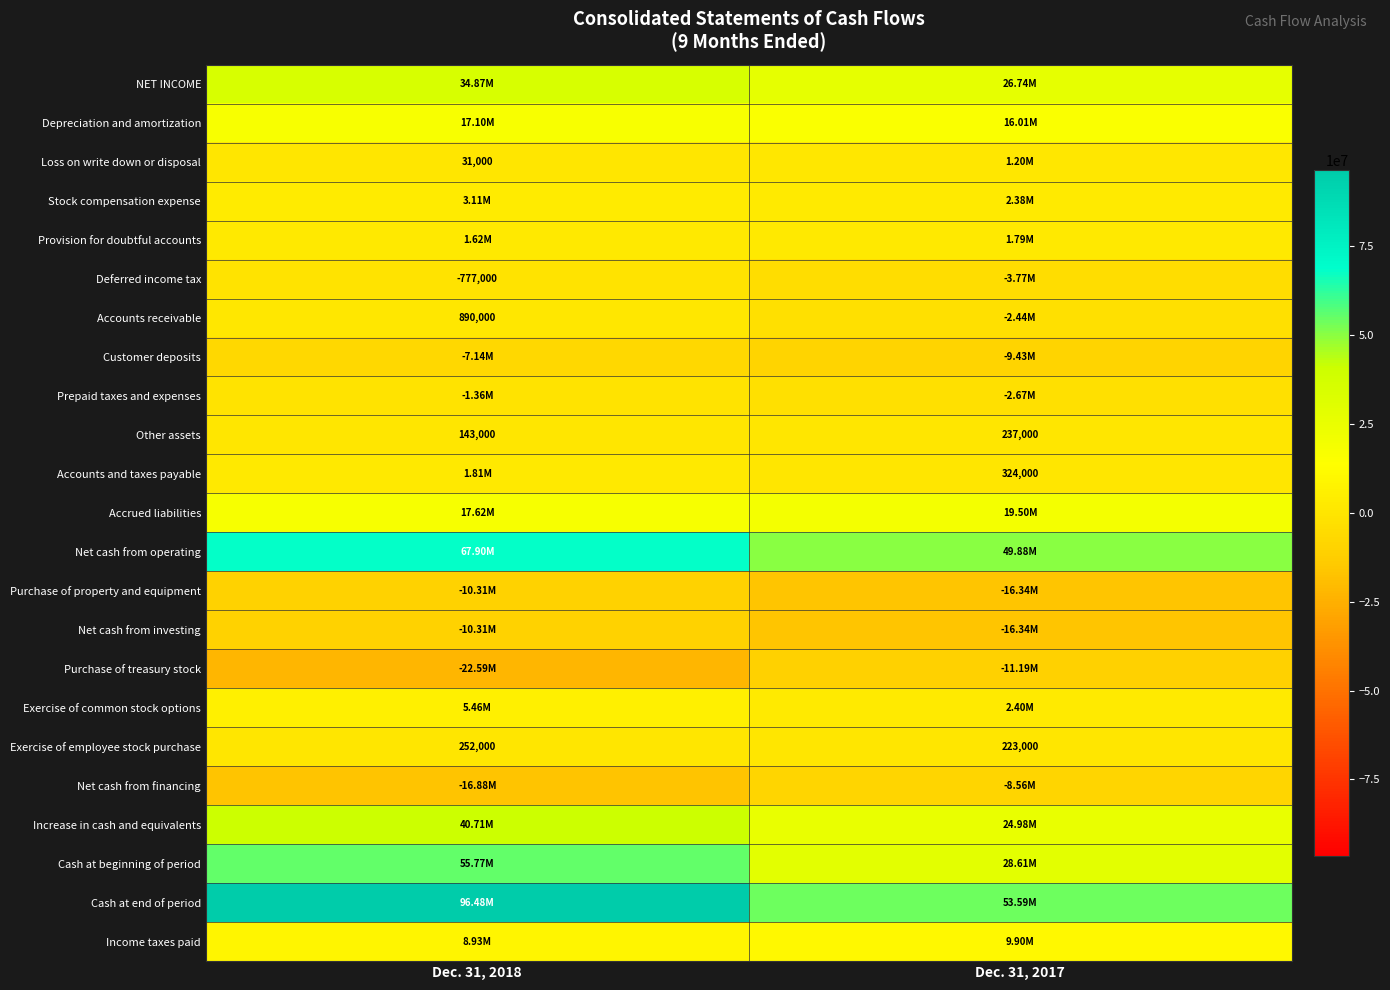

What is the difference between the maximum and minimum values in the Other assets series?

94000